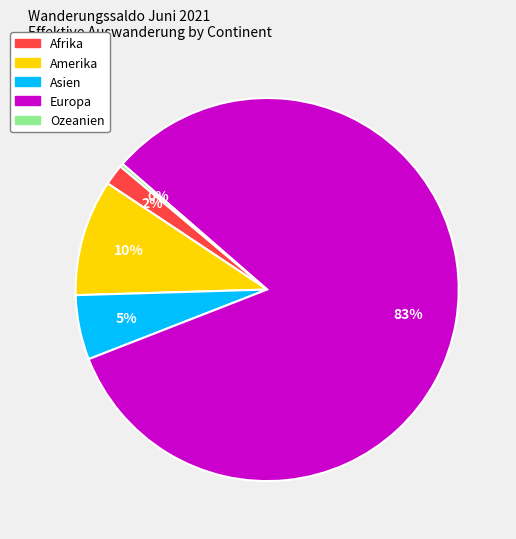

Between Afrika and Europa, which is larger?

Europa